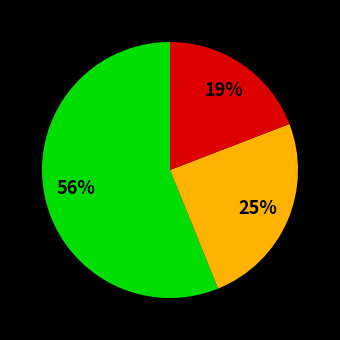

To the nearest percent, what is the average slice percentage?

33%